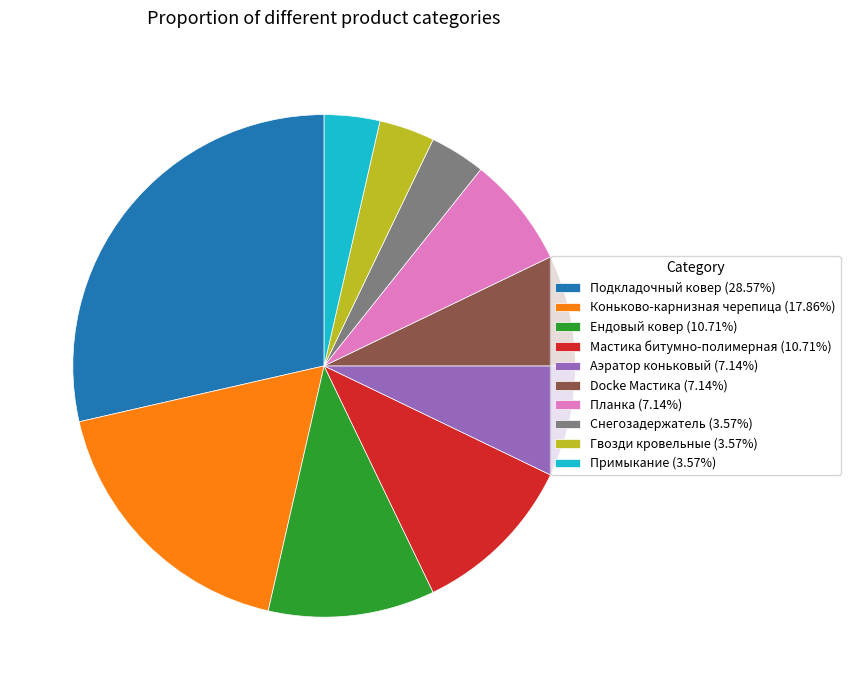

Which category has the biggest portion of the pie?

Подкладочный ковер